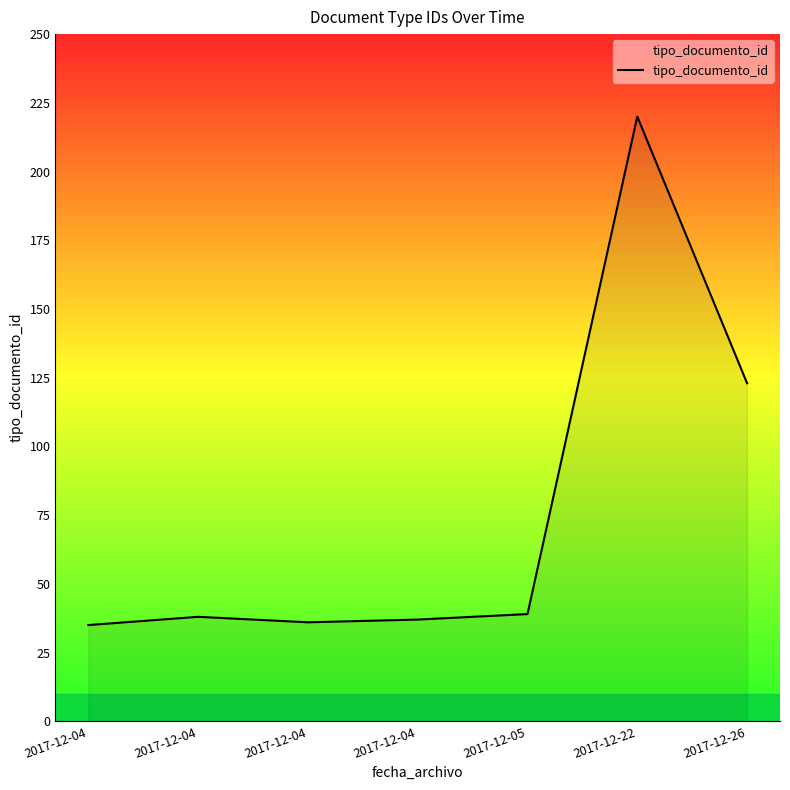

Rank the categories by value from highest to lowest.

2017-12-22, 2017-12-26, 2017-12-05, 2017-12-04, 2017-12-04, 2017-12-04, 2017-12-04